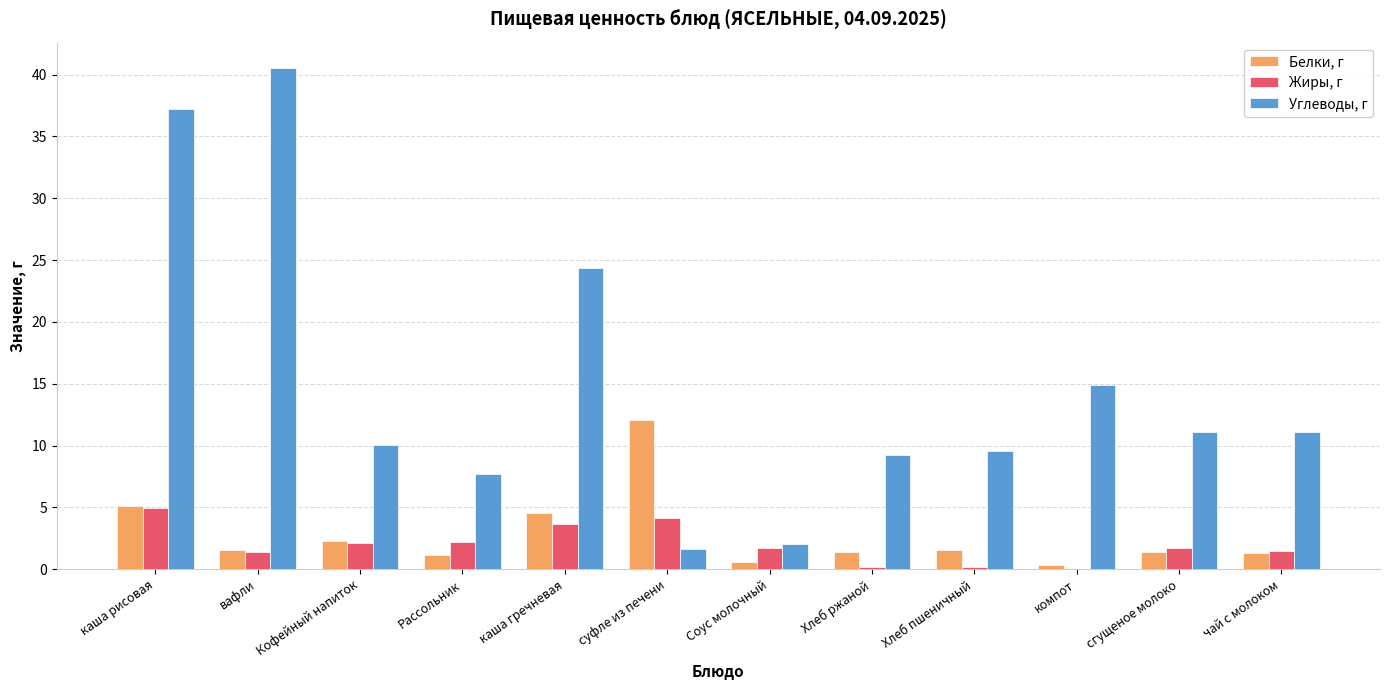

Count the number of data series in this chart.

3